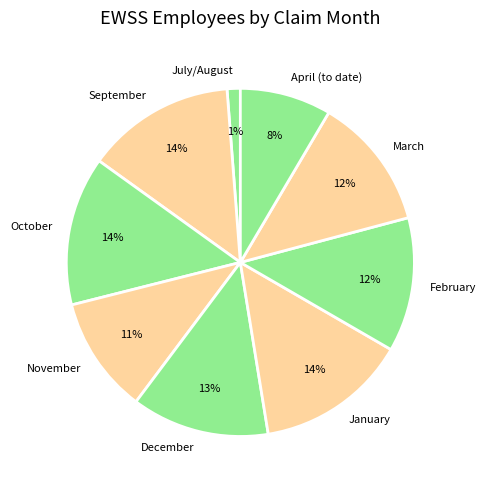

The November slice represents 1% of the pie. True or false?

False